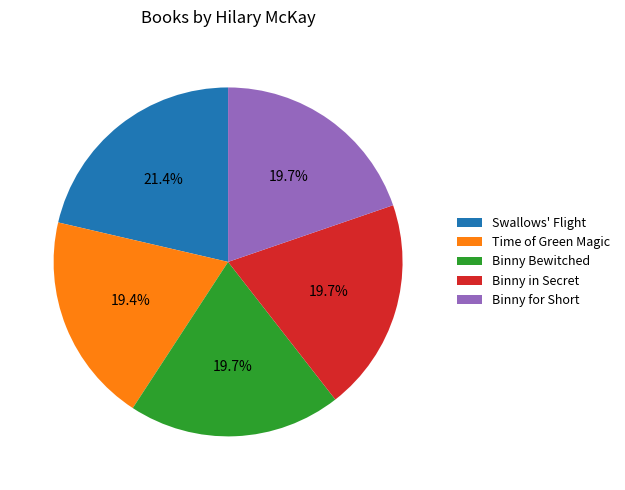

Which slice is the largest?

Swallows' Flight